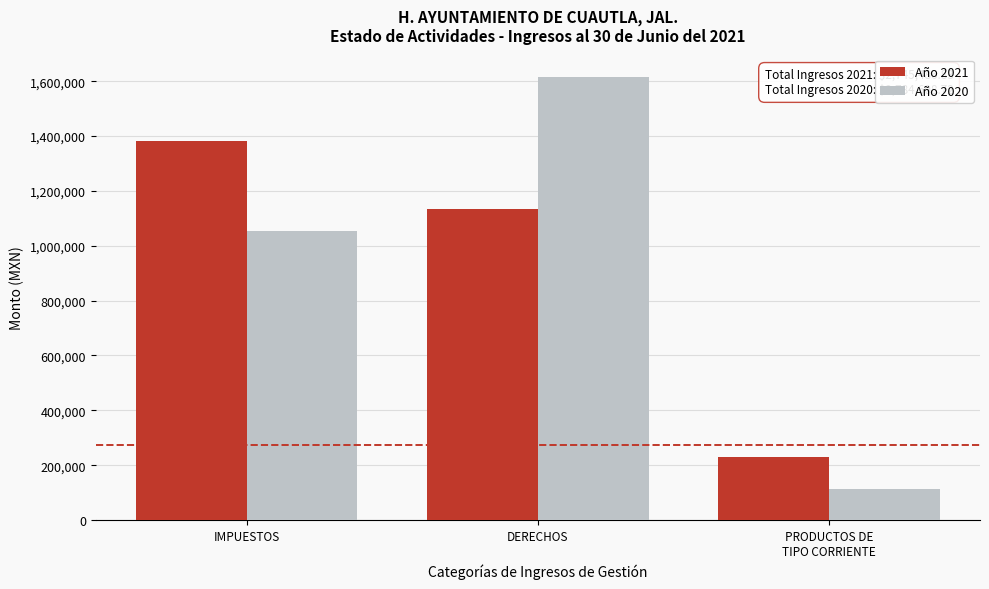

Reading left to right, extract all data points from this chart.

Año 2021: 1381680.8	1132925.5	230880.6
Año 2020: 1055125.4	1616850.8	112632.5